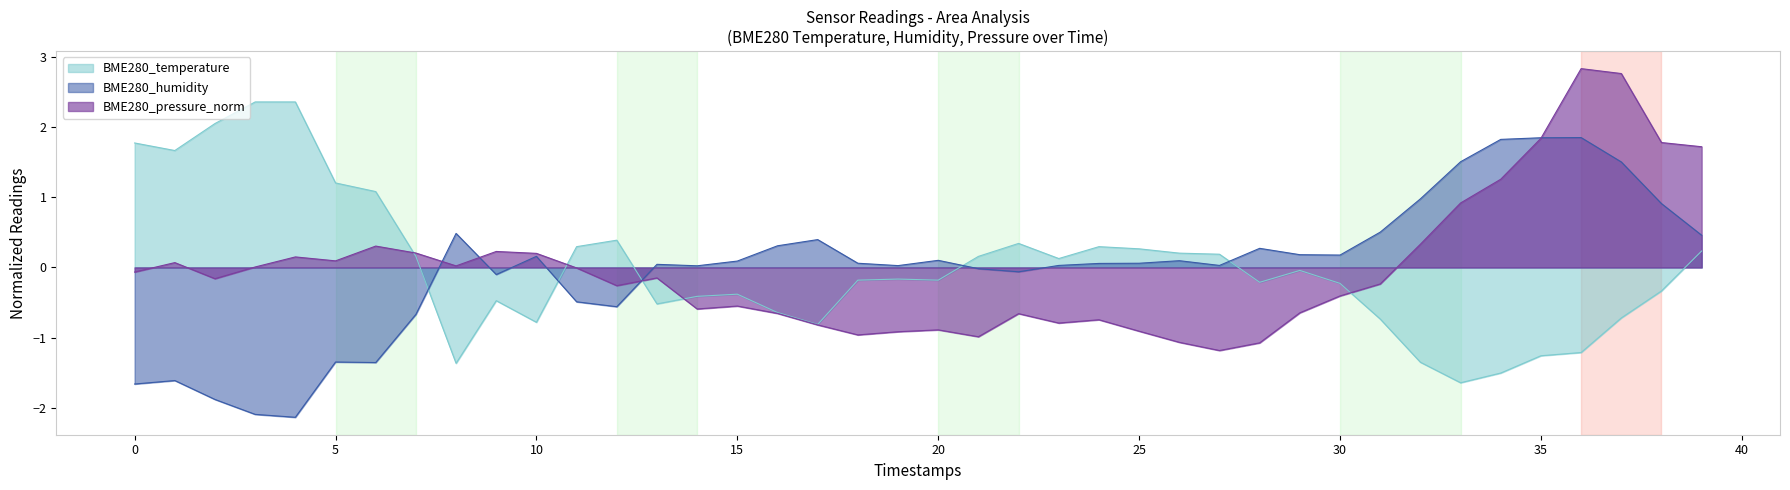

How many lines are shown in the chart?

3